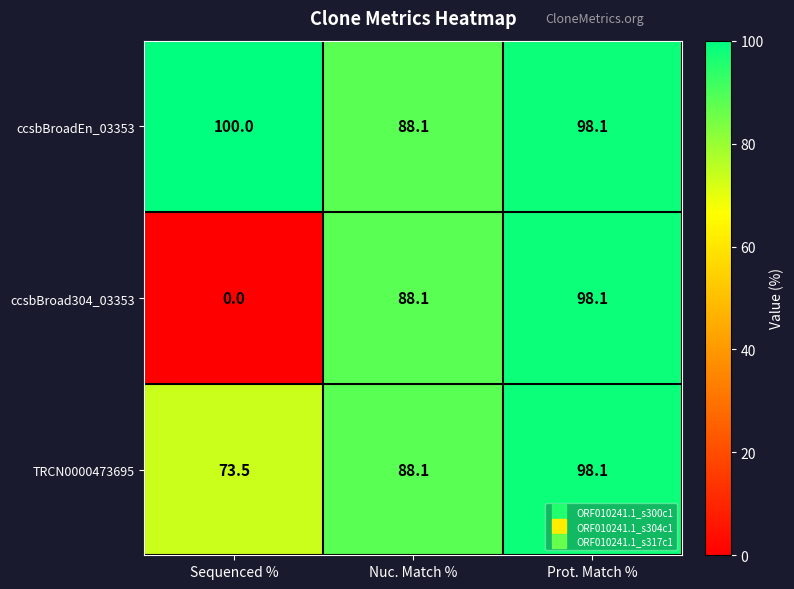

What is the approximate value of TRCN0000473695 at Prot. Match %?

98.1